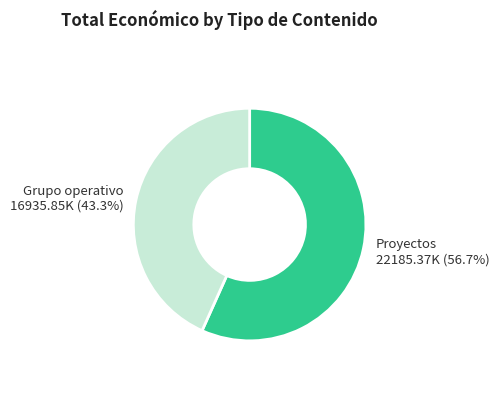

Is there a majority slice in this chart?

Yes